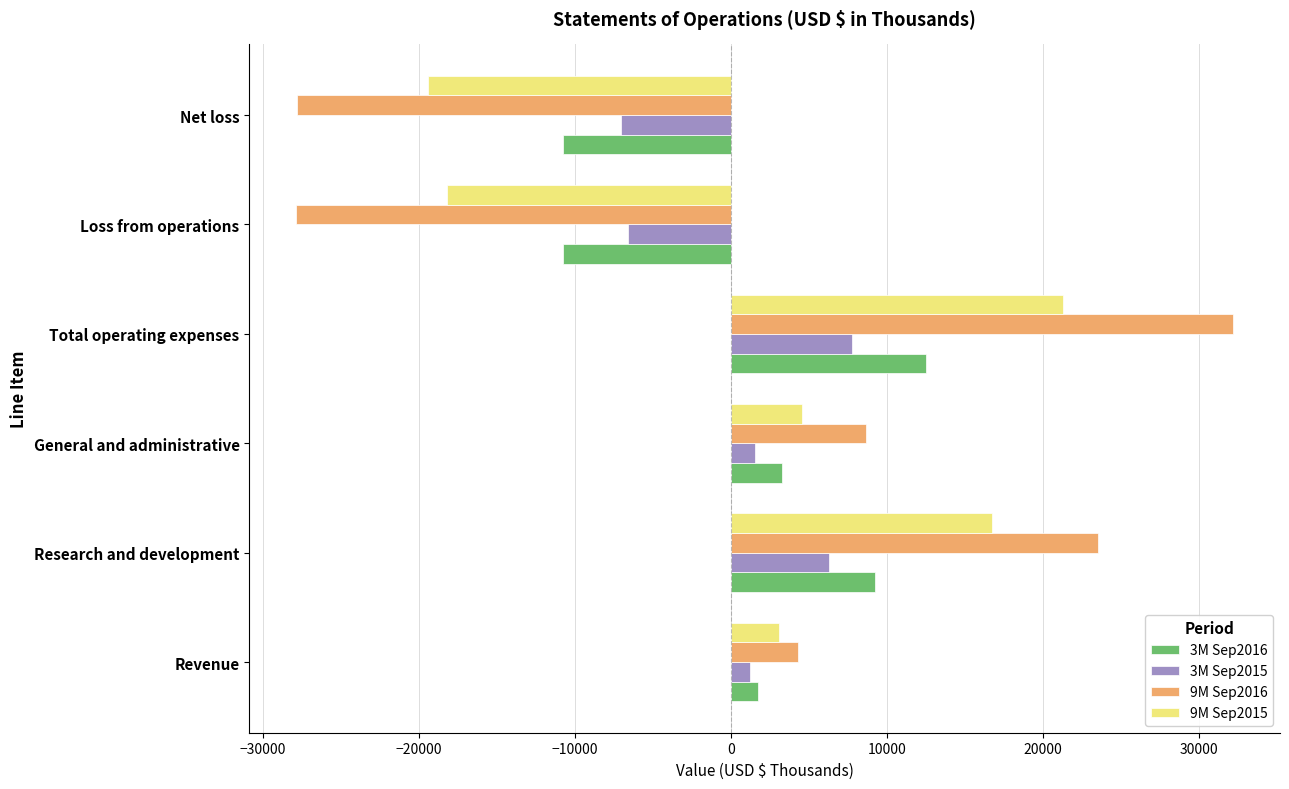

At which category is the sum across all series the highest?

Total operating expenses